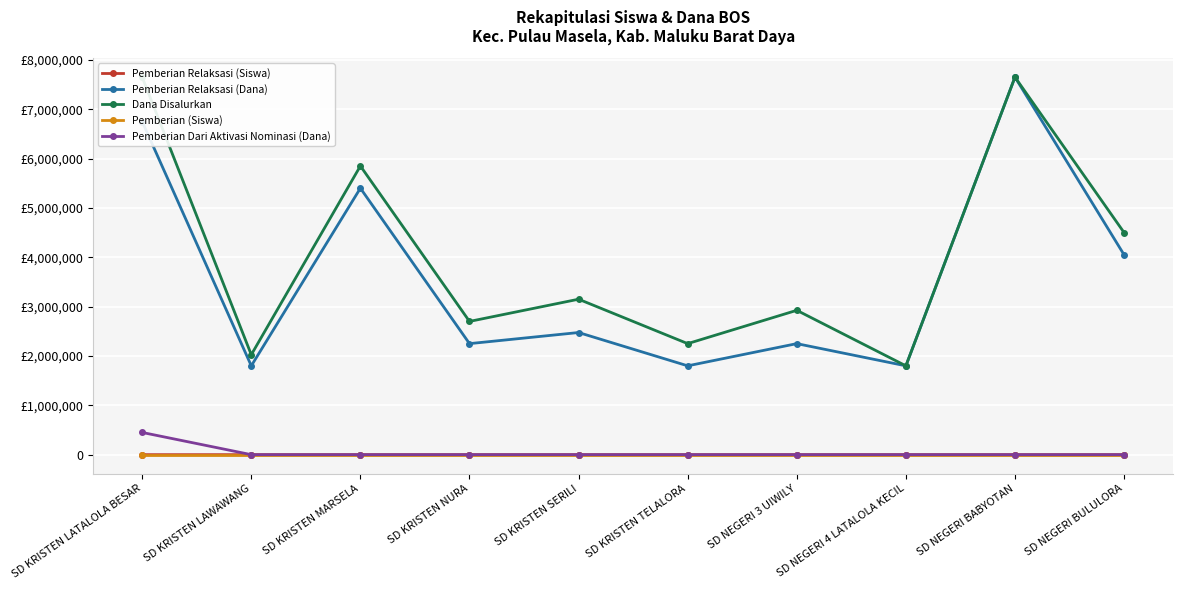

Is it true that Pemberian Relaksasi (Dana) equals 4050000 at SD NEGERI BULULORA?

True